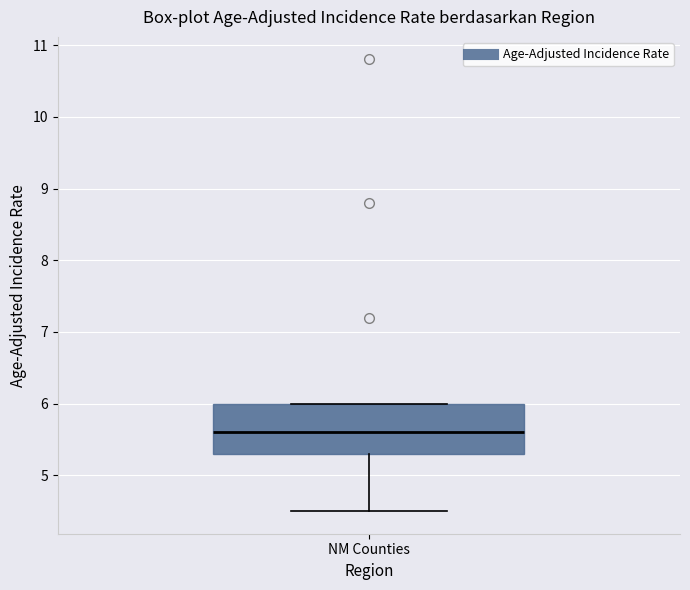

Transcribe this box plot: give where the median line is, the range the box spans, and where the two whiskers end, as read against the y-axis. The values are not printed on the chart, so give them approximately, as read against the axis.

median 5.6, box 5.3 to 6.0, whiskers 4.5 to 6.0